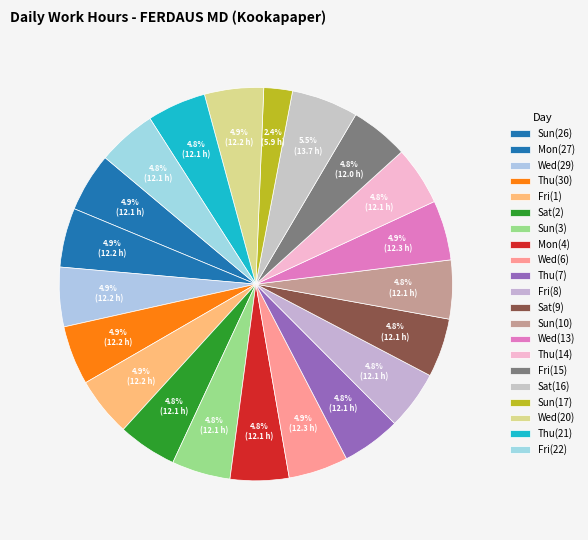

To the nearest percent, what is the combined percentage of Wed(6) and Sun(10)?

10%